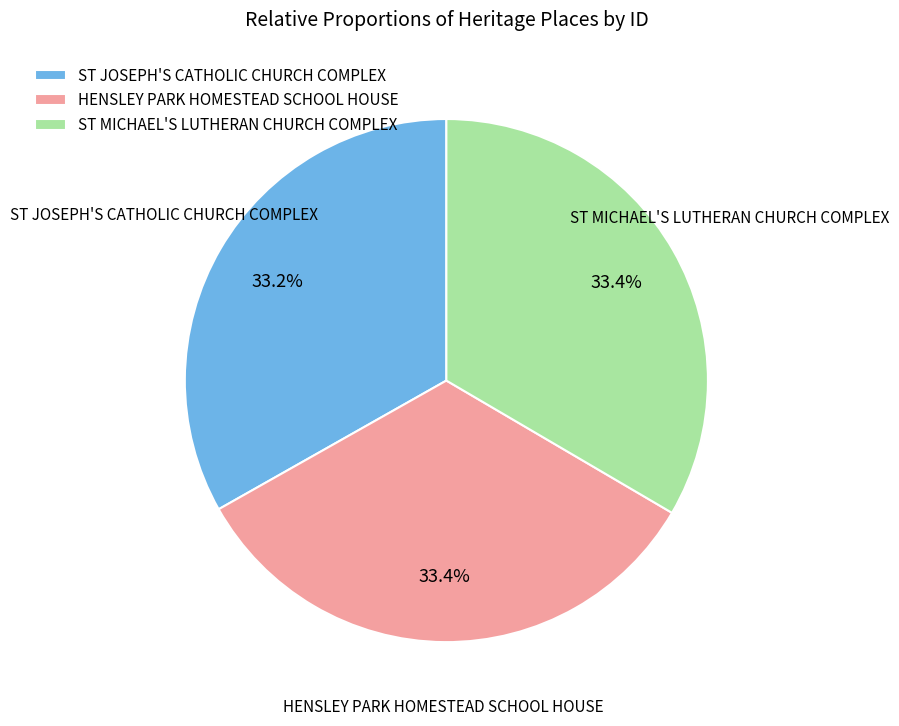

Is the sum of ST JOSEPH'S CATHOLIC CHURCH COMPLEX and ST MICHAEL'S LUTHERAN CHURCH COMPLEX greater than half?

Yes